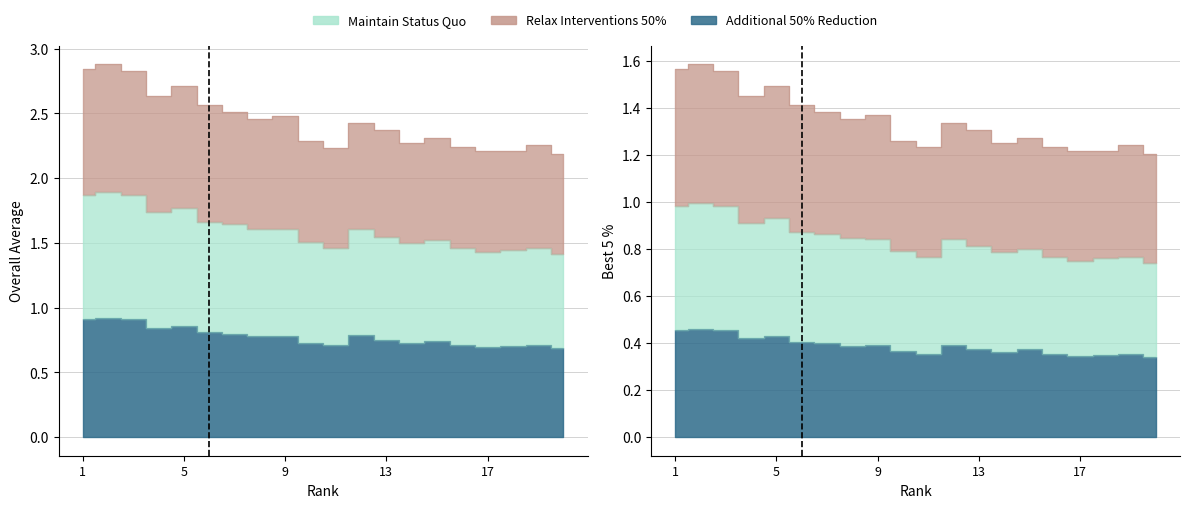

Which category has the lowest value in the Additional 50% Reduction series?

20